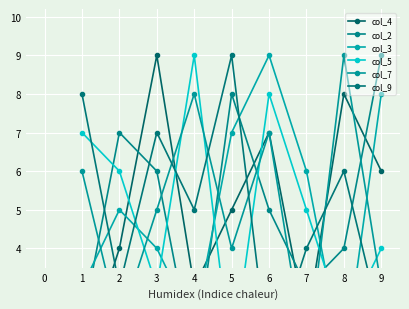

Does the chart display data point markers on the line(s)?

Yes